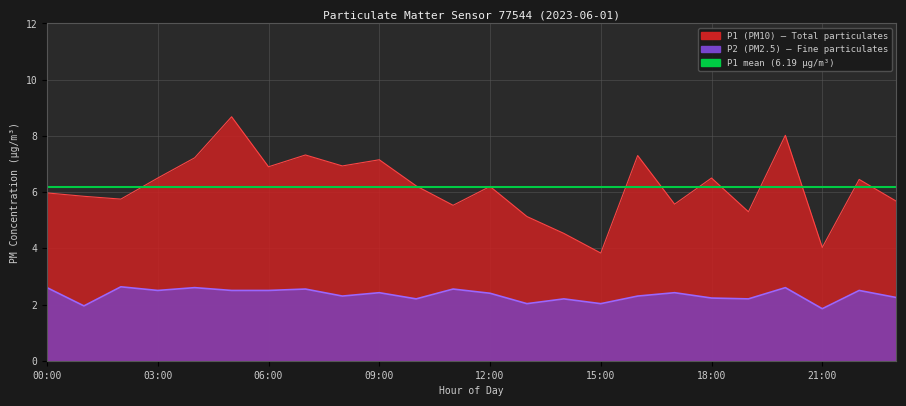

Reading left to right, extract all data points from this chart.

P1: 6.0	5.8	5.8	6.5	7.2	8.7	6.9	7.3	6.9	7.2	6.2	5.5	6.2	5.1	4.5	3.8	7.3	5.6	6.5	5.3	8.0	4.0	6.5	5.7
P2: 2.6	1.9	2.6	2.5	2.6	2.5	2.5	2.5	2.3	2.4	2.2	2.5	2.4	2.0	2.2	2.0	2.3	2.4	2.2	2.2	2.6	1.9	2.5	2.2